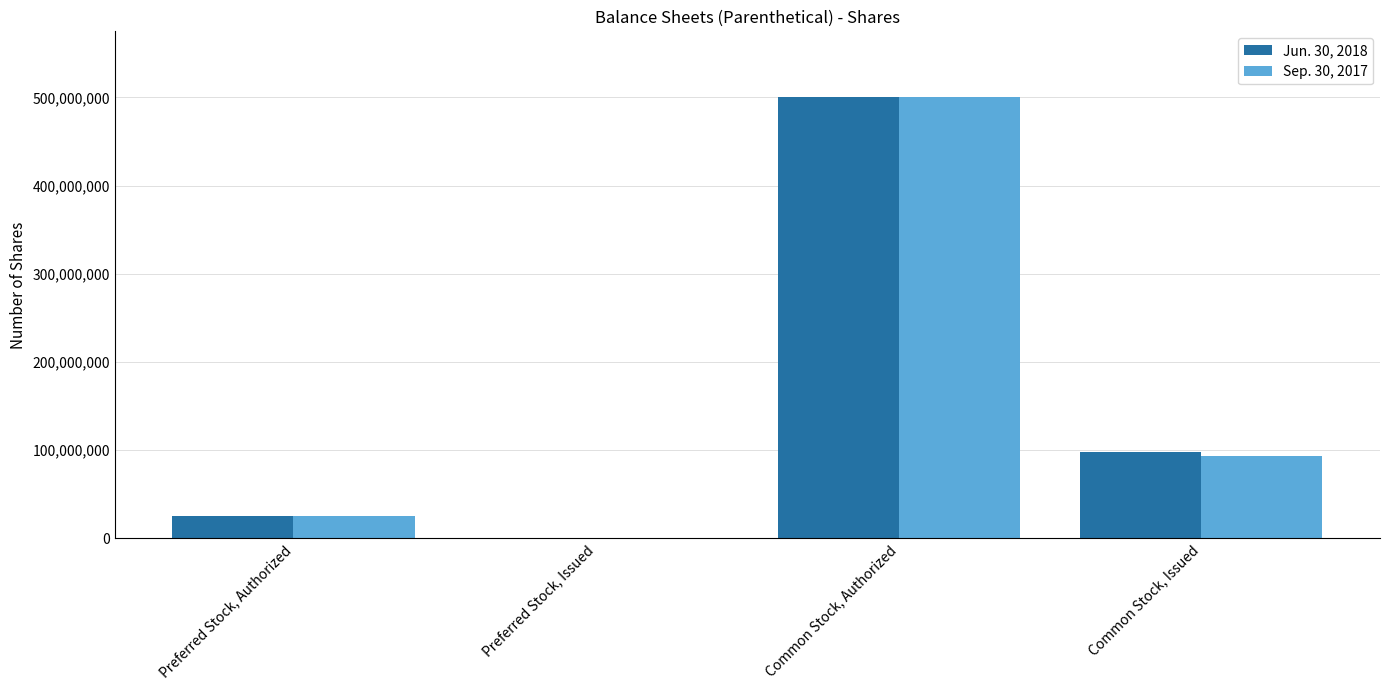

Count the number of data series in this chart.

2